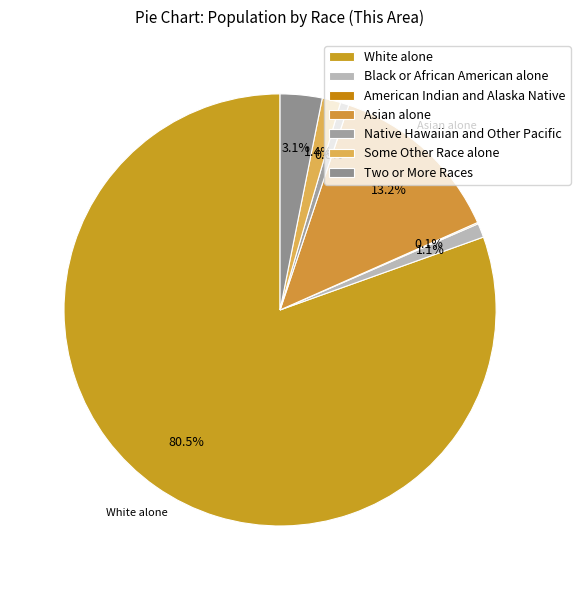

How much of the chart is everything except Black or African American alone?

98.9%